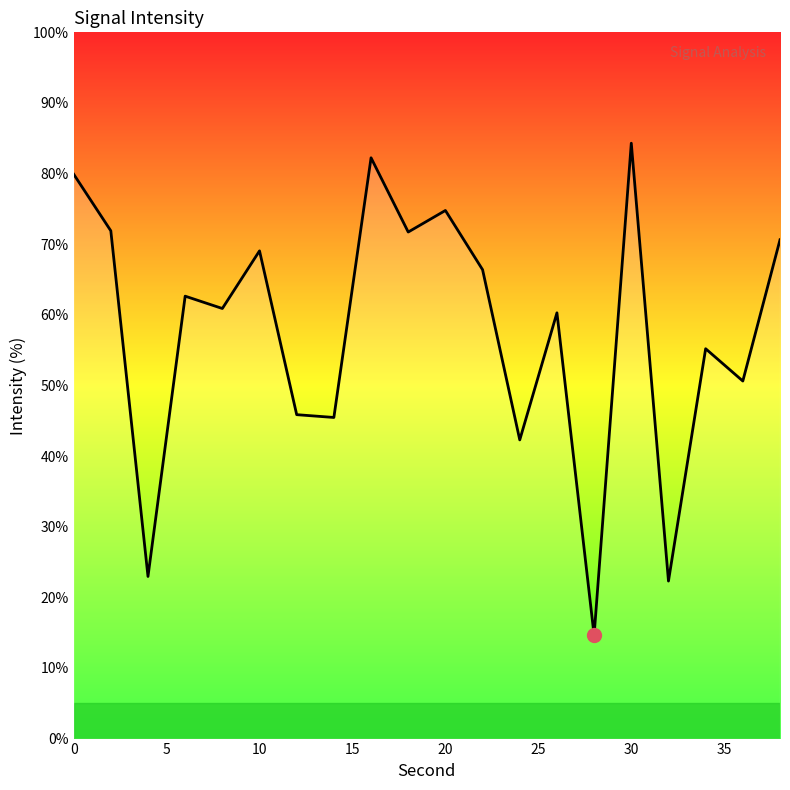

What is the maximum value shown in the chart?

84.3